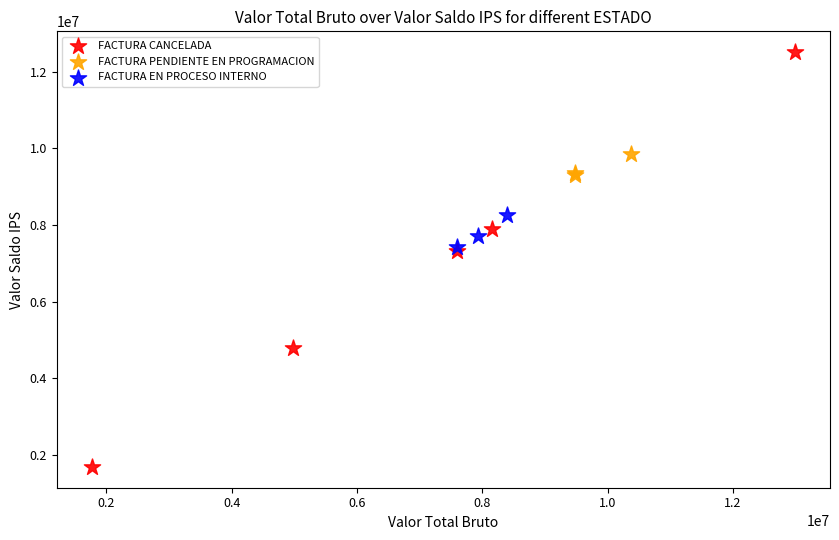

Which series has the largest Y range (max minus min)?

FACTURA CANCELADA